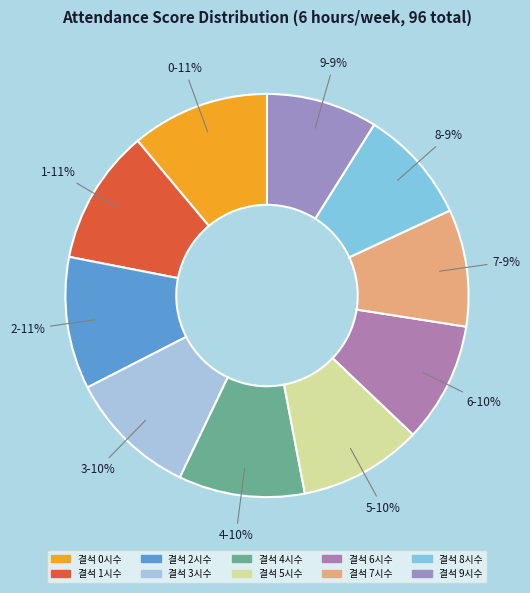

Count the number of slices in the pie.

10